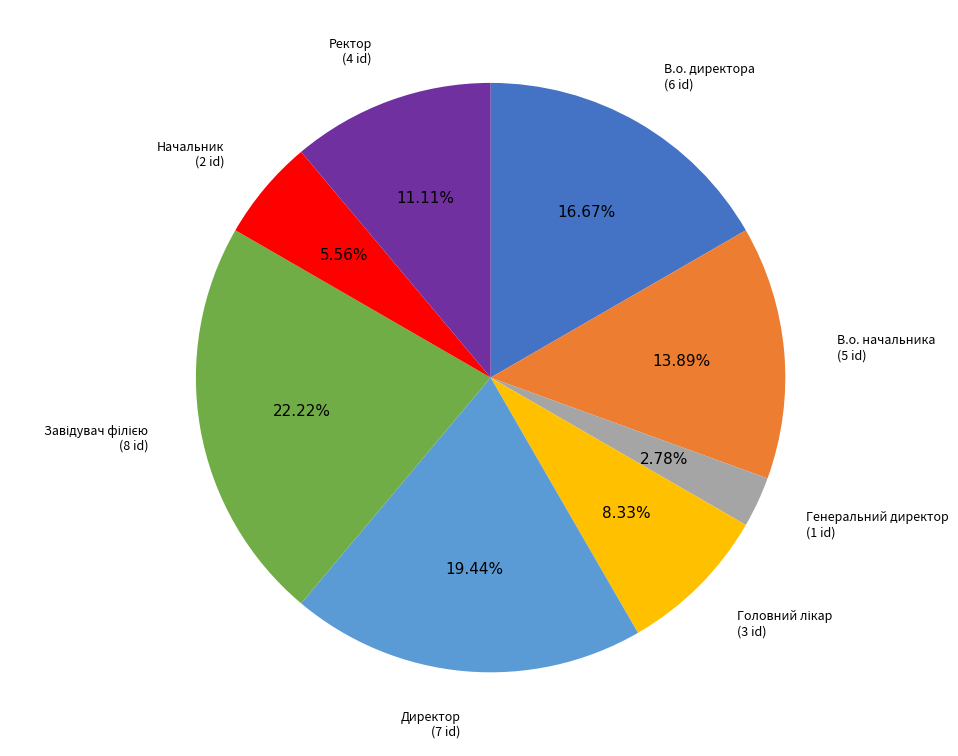

Is there a majority slice in this chart?

No